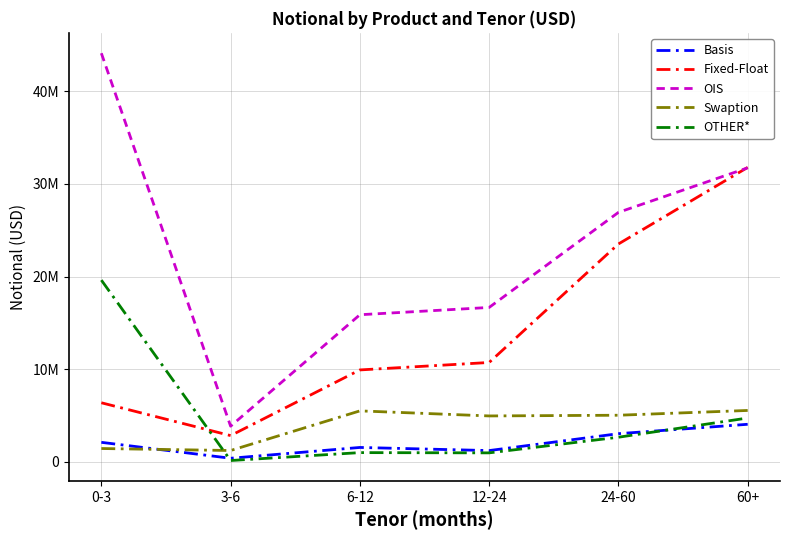

What is the total value across all series at 3-6?

8390221